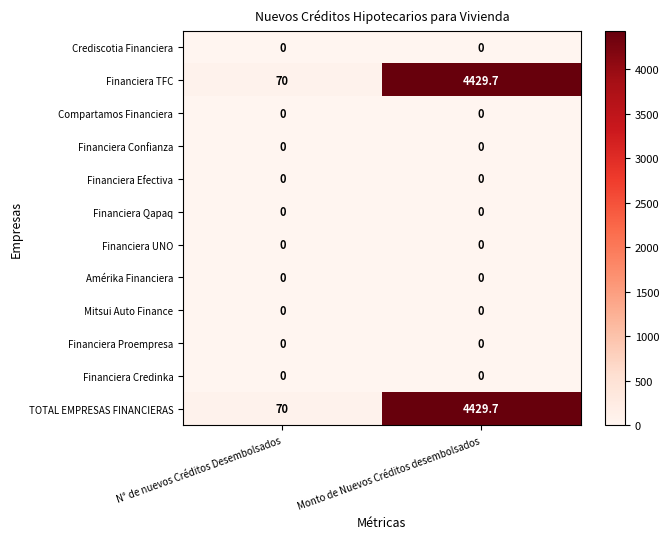

The value of Crediscotia Financiera at N° de nuevos Créditos Desembolsados is 0.0. True or false?

True